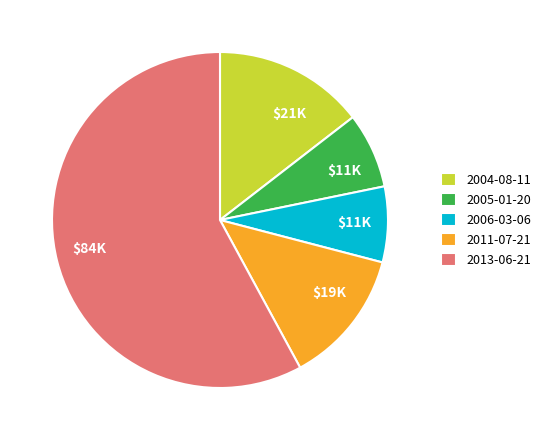

Do 2011-07-21 and 2013-06-21 together represent more than half of the pie?

Yes